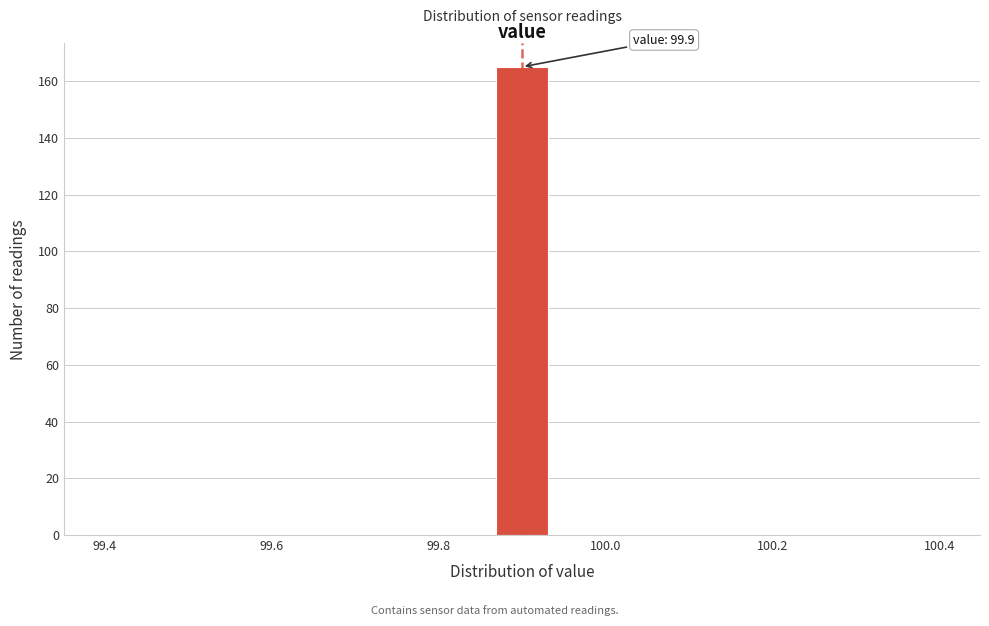

Read against the x-axis, roughly where is the centre of the tallest bar?

99.90